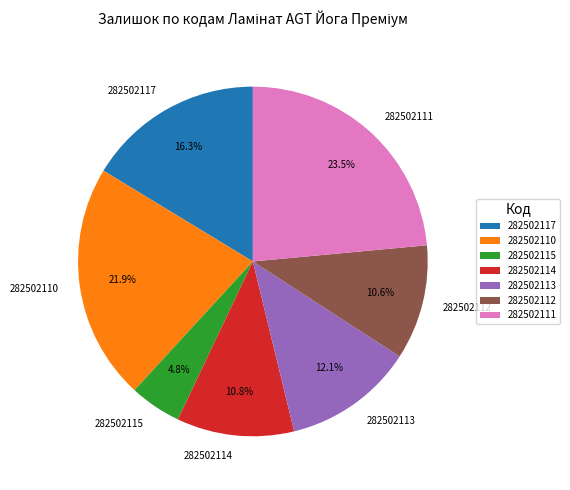

Does any single category account for the majority?

No